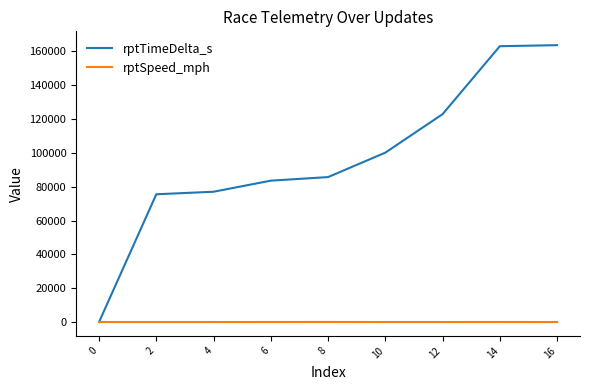

How many lines are shown in the chart?

2